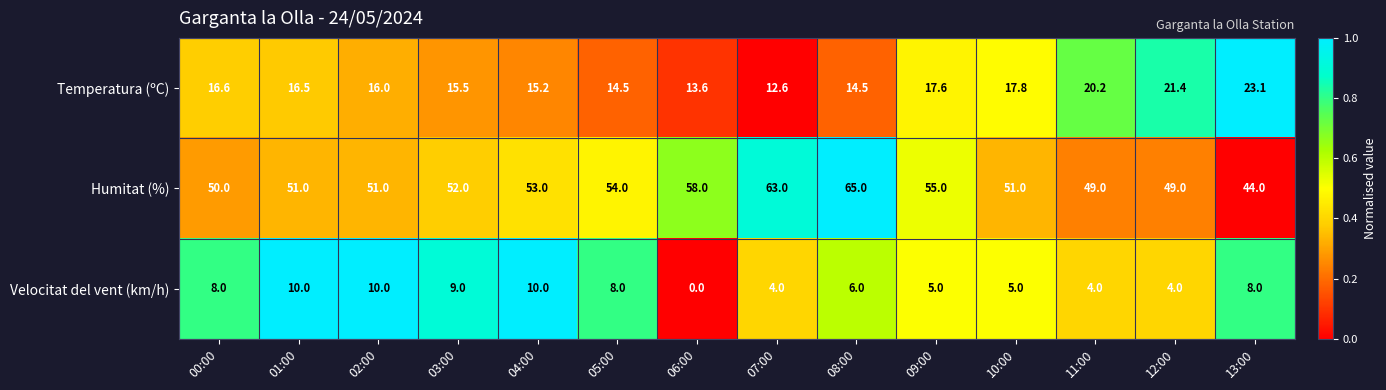

List the series in order of their peak value, highest first.

Humitat (%), Temperatura (ºC), Velocitat del vent (km/h)